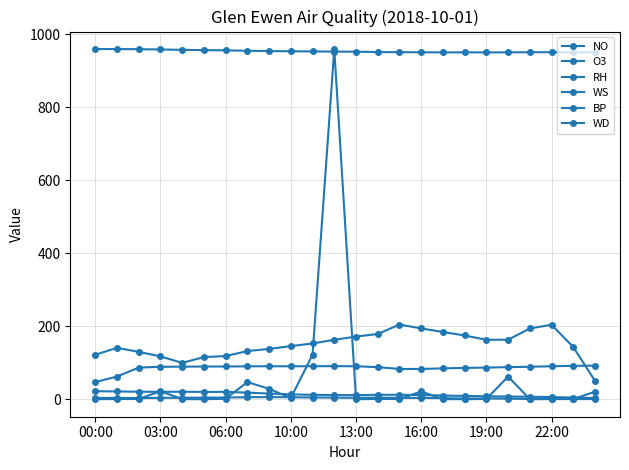

Which series has the largest range (max minus min)?

NO